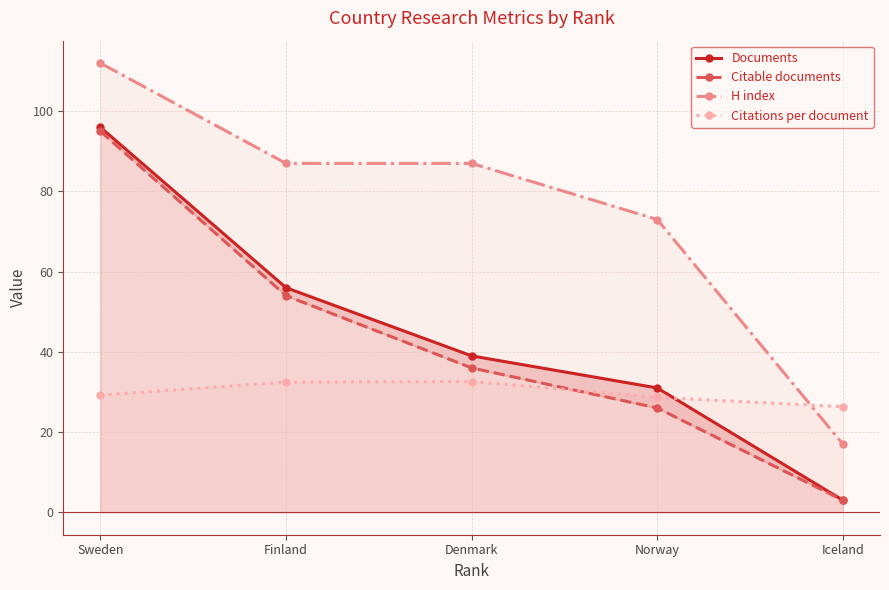

Where is Citable documents nearest to the value 49?

Finland